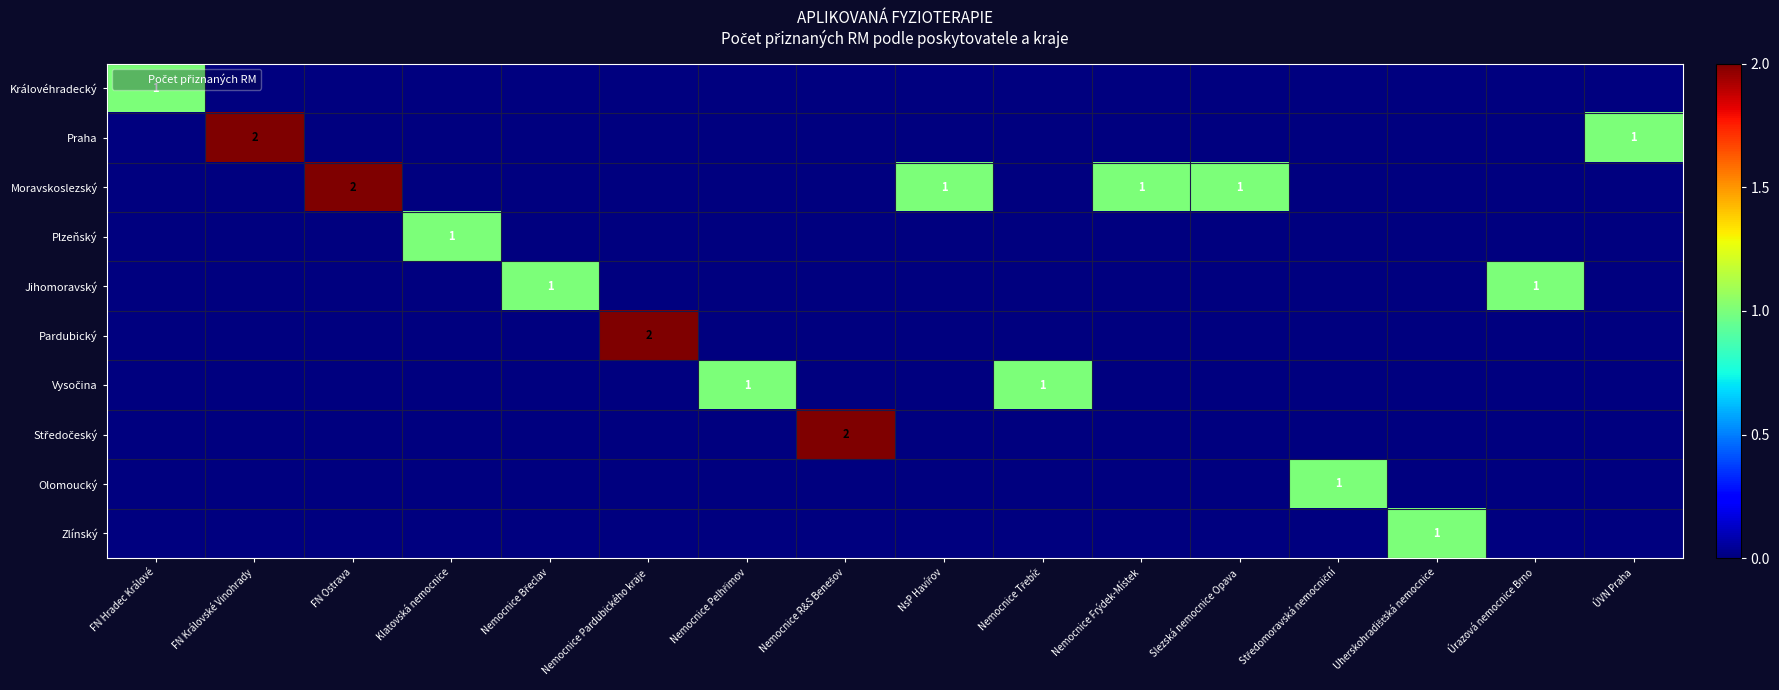

At how many categories does at least one series exceed 1?

4